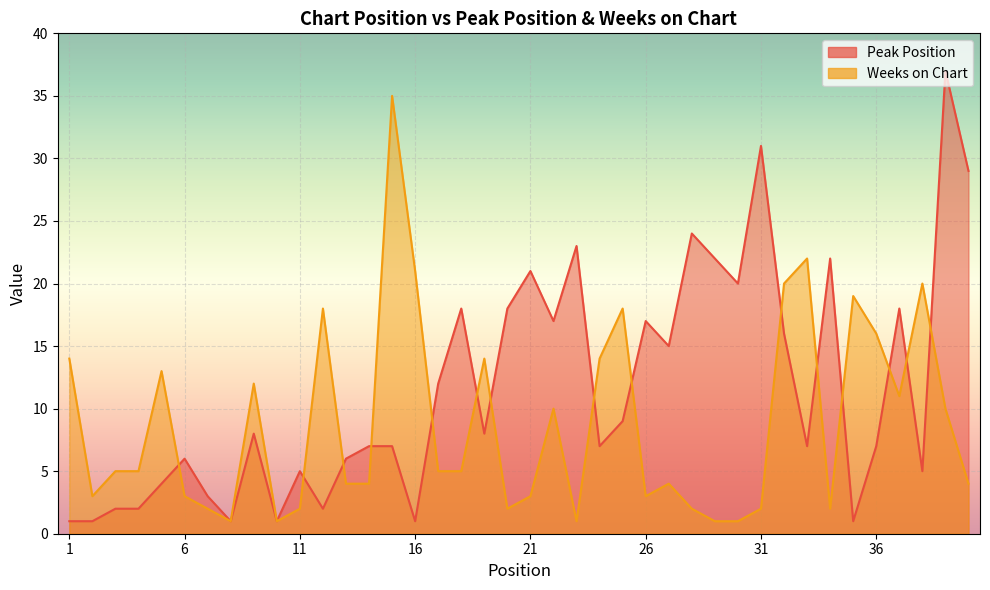

Reading right to left, transcribe all the data shown in this chart.

Peak Position: 40=29	39=37	38=5	37=18	36=7	35=1	34=22	33=7	32=16	31=31	30=20	29=22	28=24	27=15	26=17	25=9	24=7	23=23	22=17	21=21	20=18	19=8	18=18	17=12	16=1	15=7	14=7	13=6	12=2	11=5	10=1	9=8	8=1	7=3	6=6	5=4	4=2	3=2	2=1	1=1
Weeks on Chart: 40=4	39=10	38=20	37=11	36=16	35=19	34=2	33=22	32=20	31=2	30=1	29=1	28=2	27=4	26=3	25=18	24=14	23=1	22=10	21=3	20=2	19=14	18=5	17=5	16=21	15=35	14=4	13=4	12=18	11=2	10=1	9=12	8=1	7=2	6=3	5=13	4=5	3=5	2=3	1=14